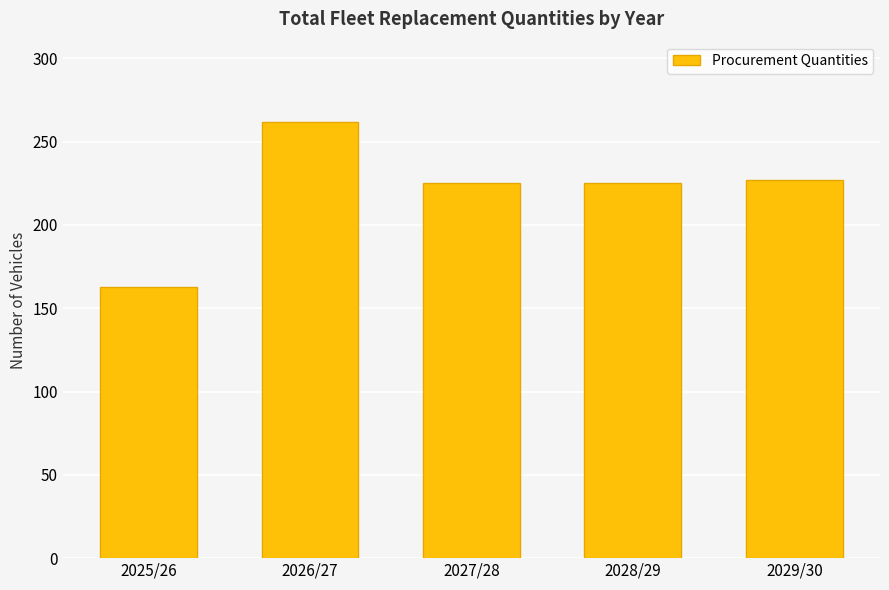

What is the difference between the second highest and minimum values?

64